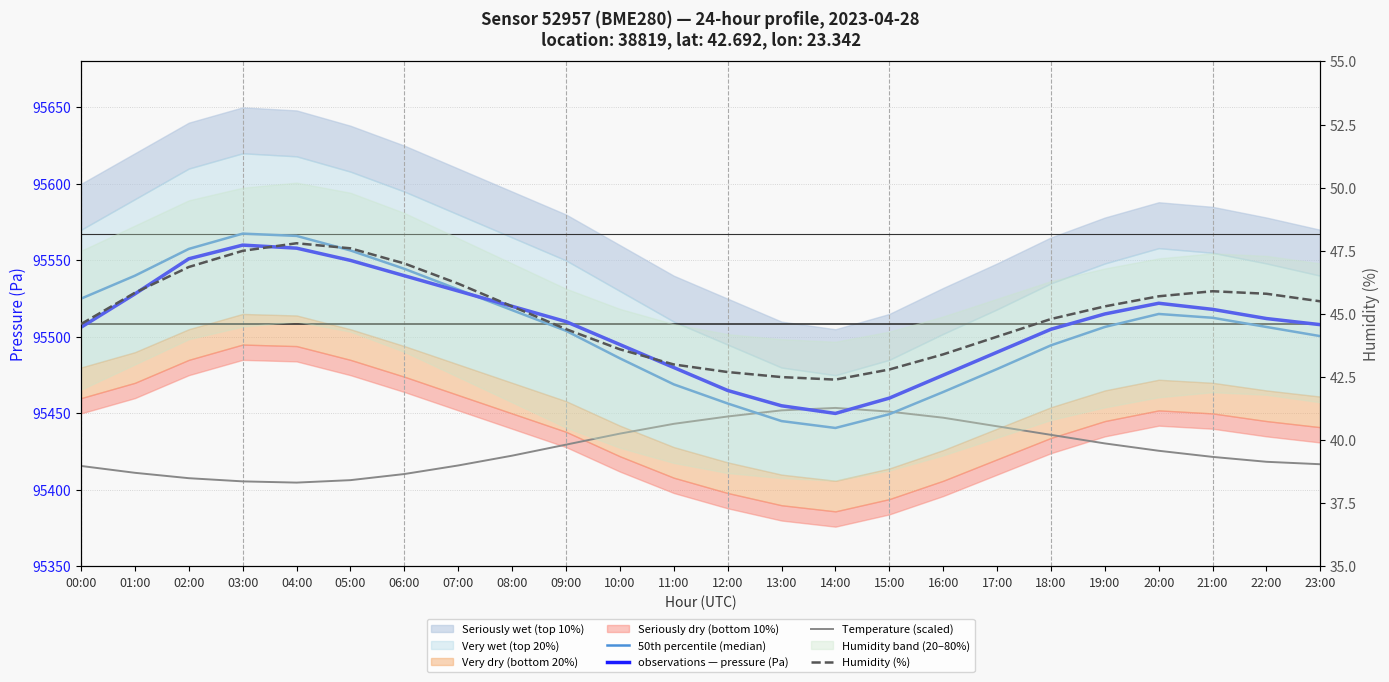

At which label does Humidity (%) reach its peak?

04:00